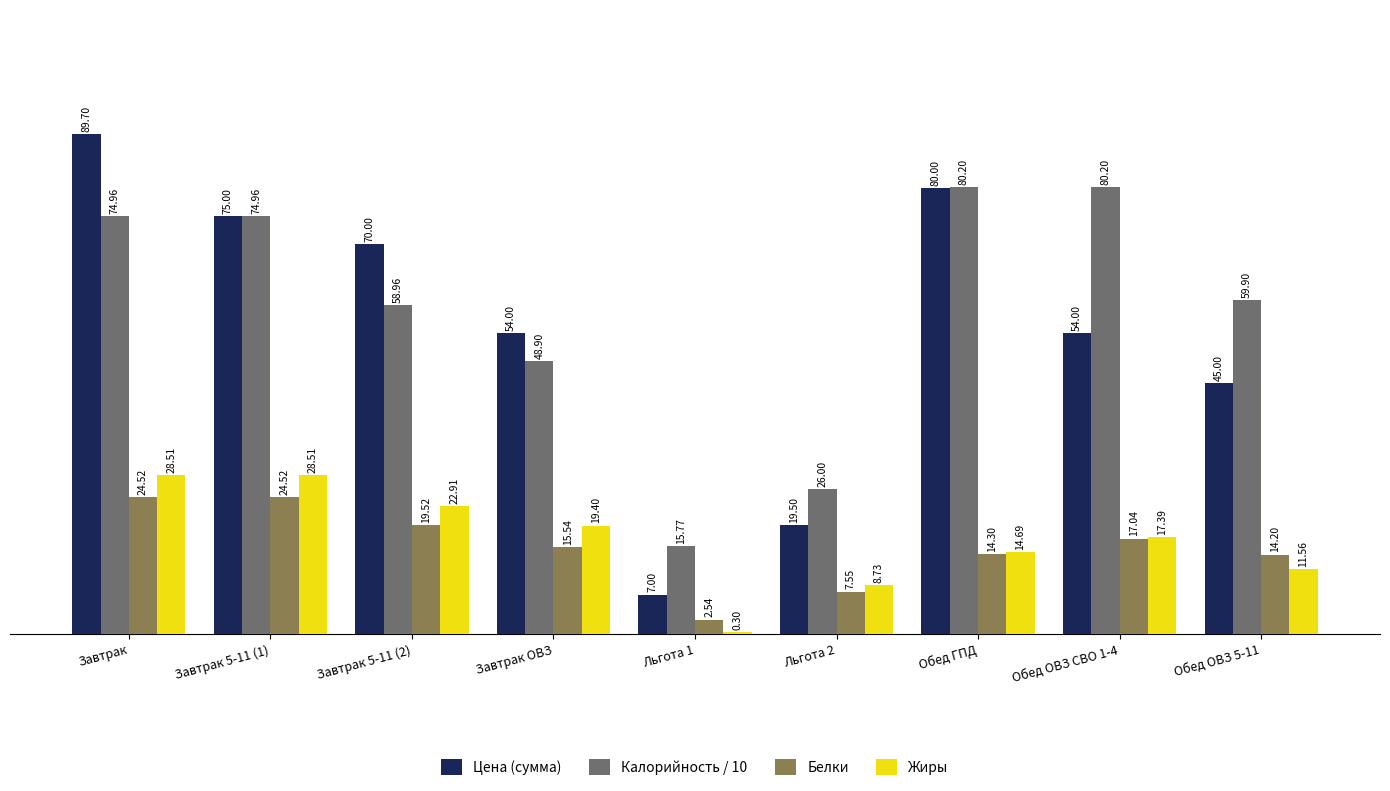

True or false: Калорийность / 10 has a value of 80.2 at Обед ОВЗ СВО 1-4.

True